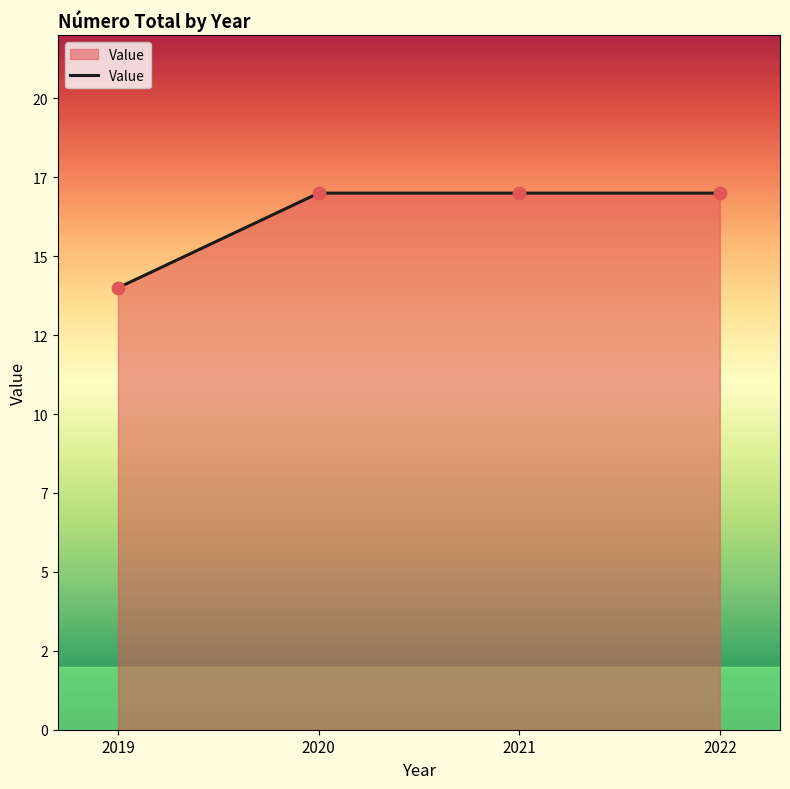

Between 2022 and 2019, which is larger?

2022